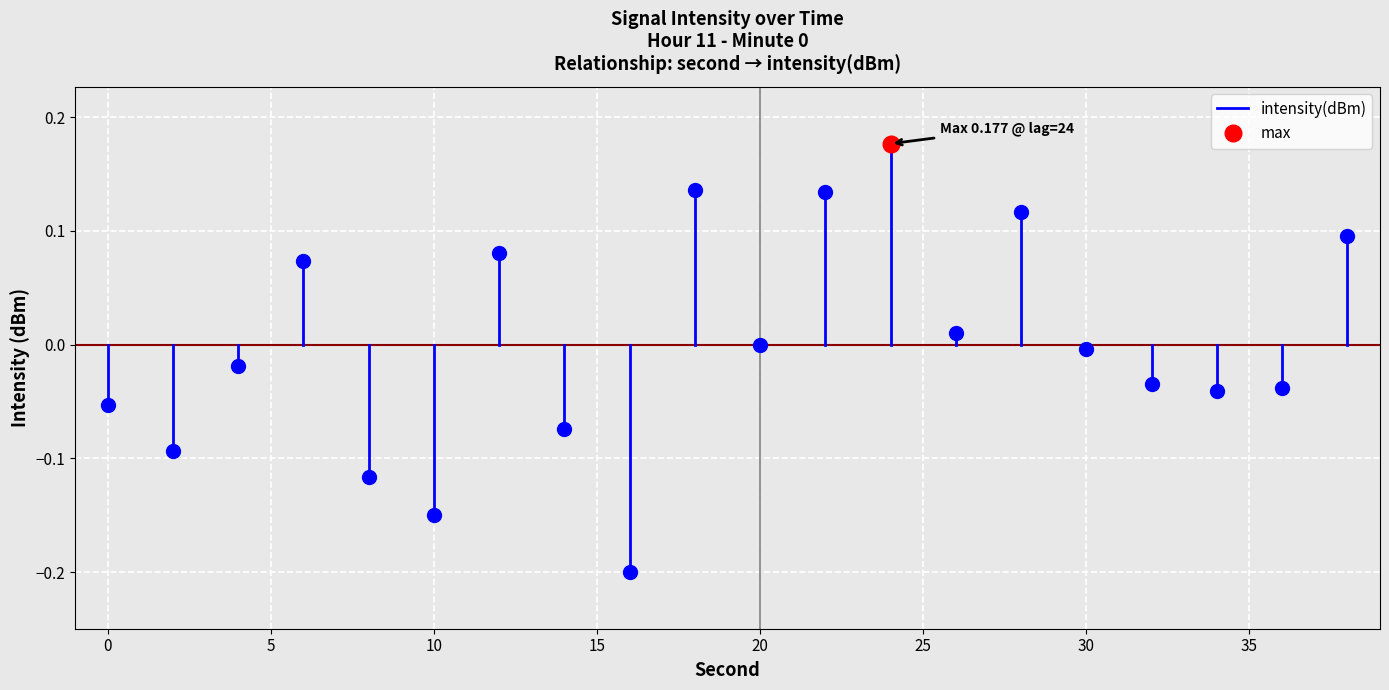

The chart shows a value of -0.0 at 0. True or false?

False